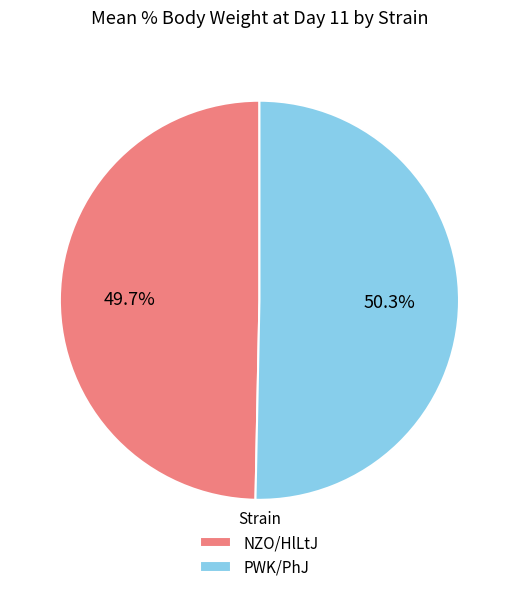

Is there a majority slice in this chart?

Yes